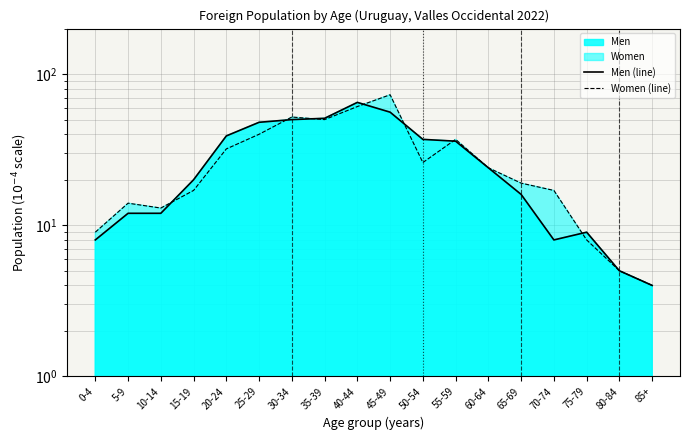

At which label does Men (line) first exceed 24?

20-24